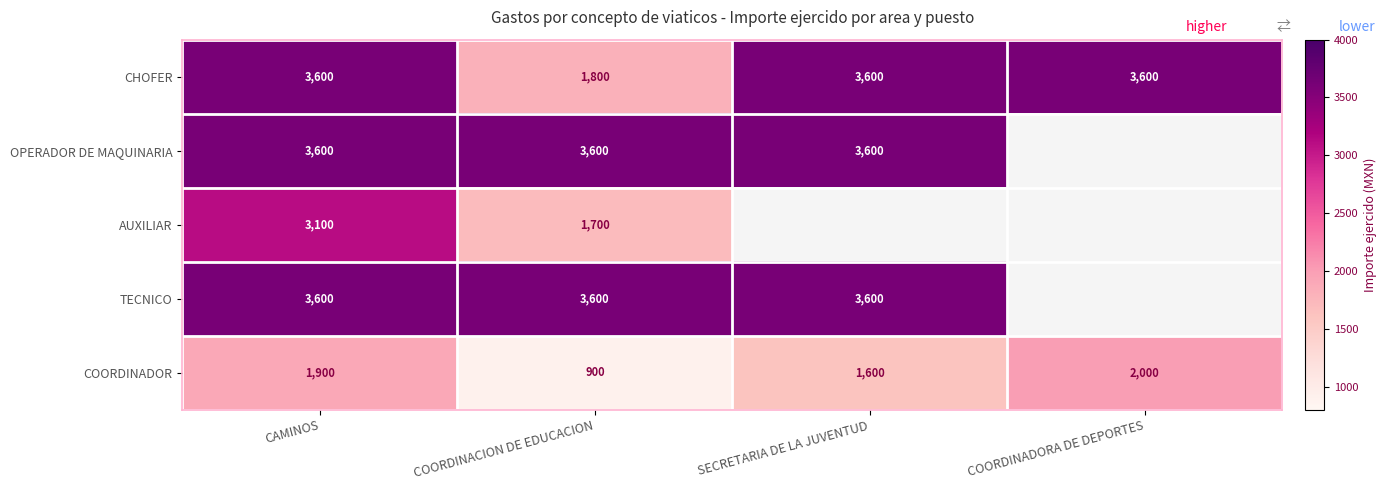

Between COORDINACION DE EDUCACION and SECRETARIA DE LA JUVENTUD, which is larger?

SECRETARIA DE LA JUVENTUD